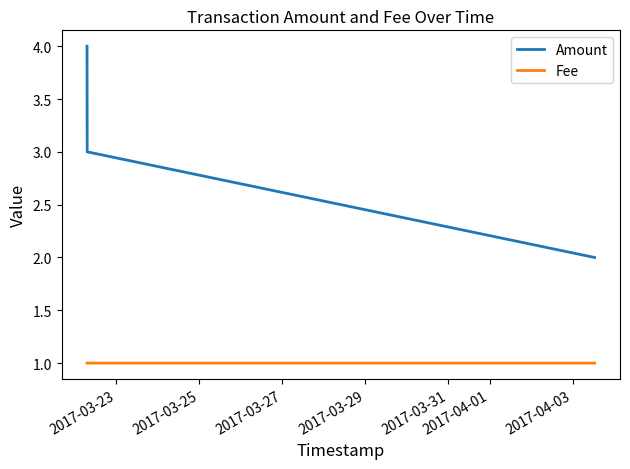

What is the maximum value for Amount?

4.0